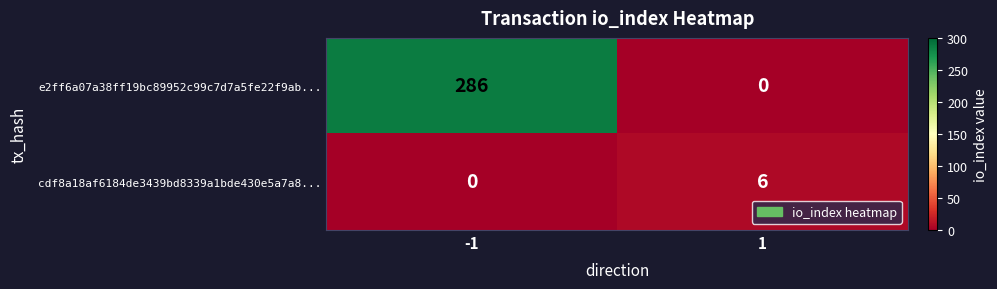

What is the difference between the highest and lowest values at 1?

6